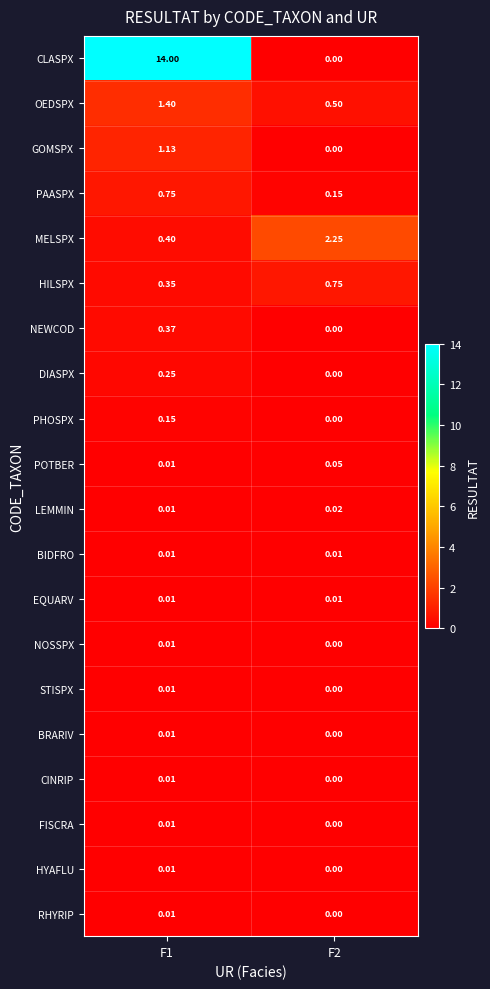

Which series has the largest total across all categories?

CLASPX